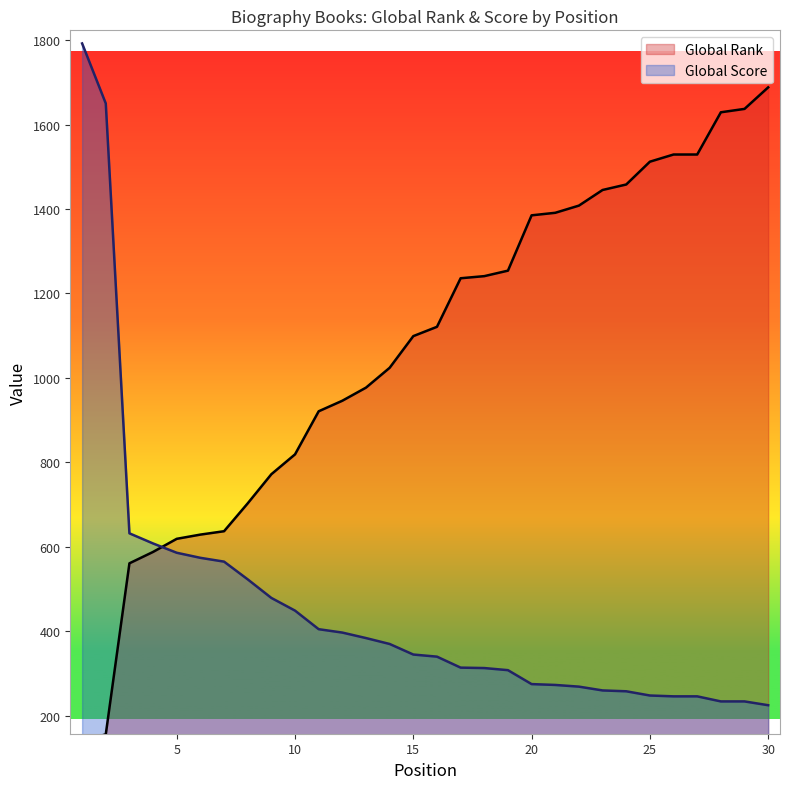

What is the sum of all Global Score values?

13802